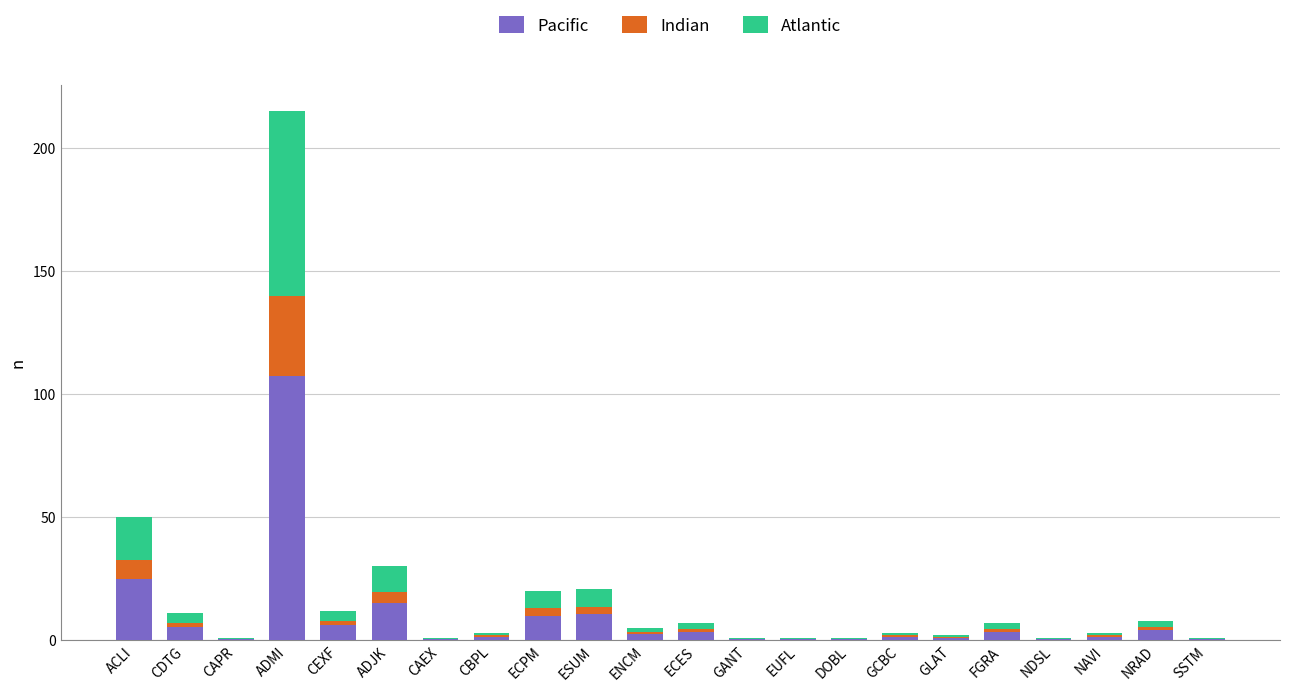

Which category has the highest value in the Pacific series?

ADMI